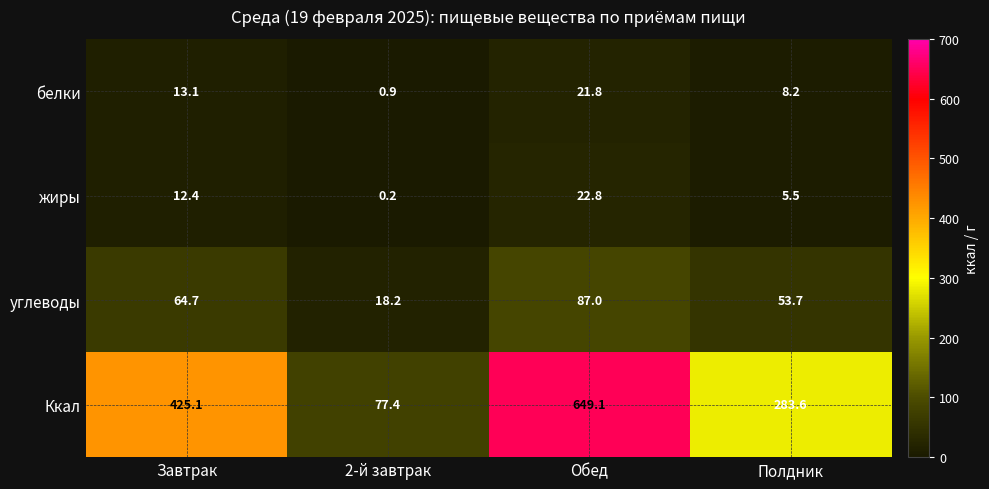

List the series in order of their peak value, lowest first.

белки, жиры, углеводы, Ккал